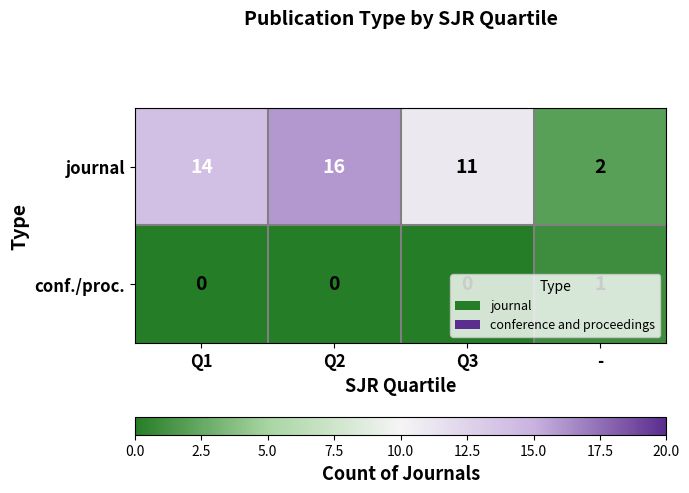

Rank the series by their maximum value, from lowest to highest.

conf./proc., journal